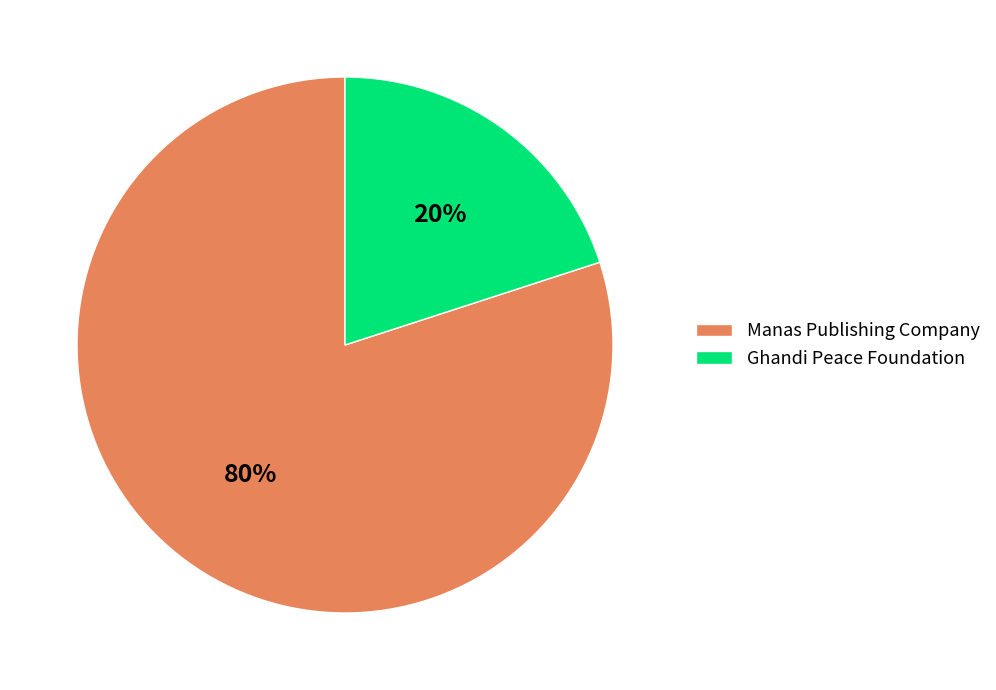

Combined, do Manas Publishing Company and Ghandi Peace Foundation account for over 50%?

Yes